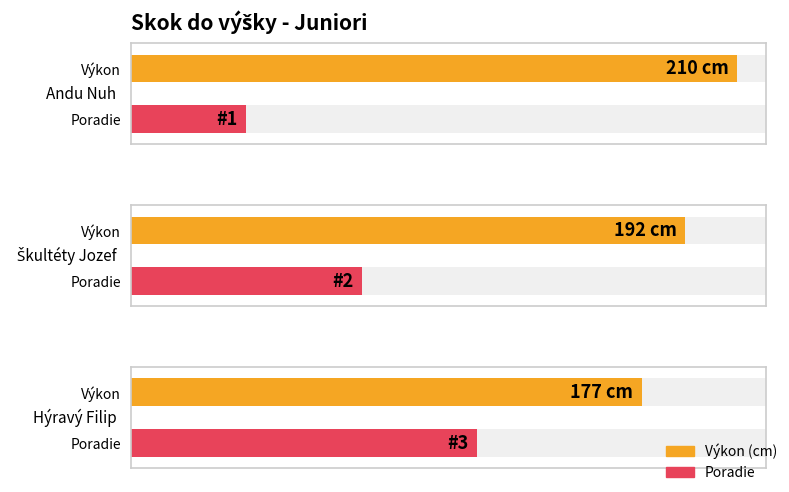

What position from the right is Andu Nuh?

3